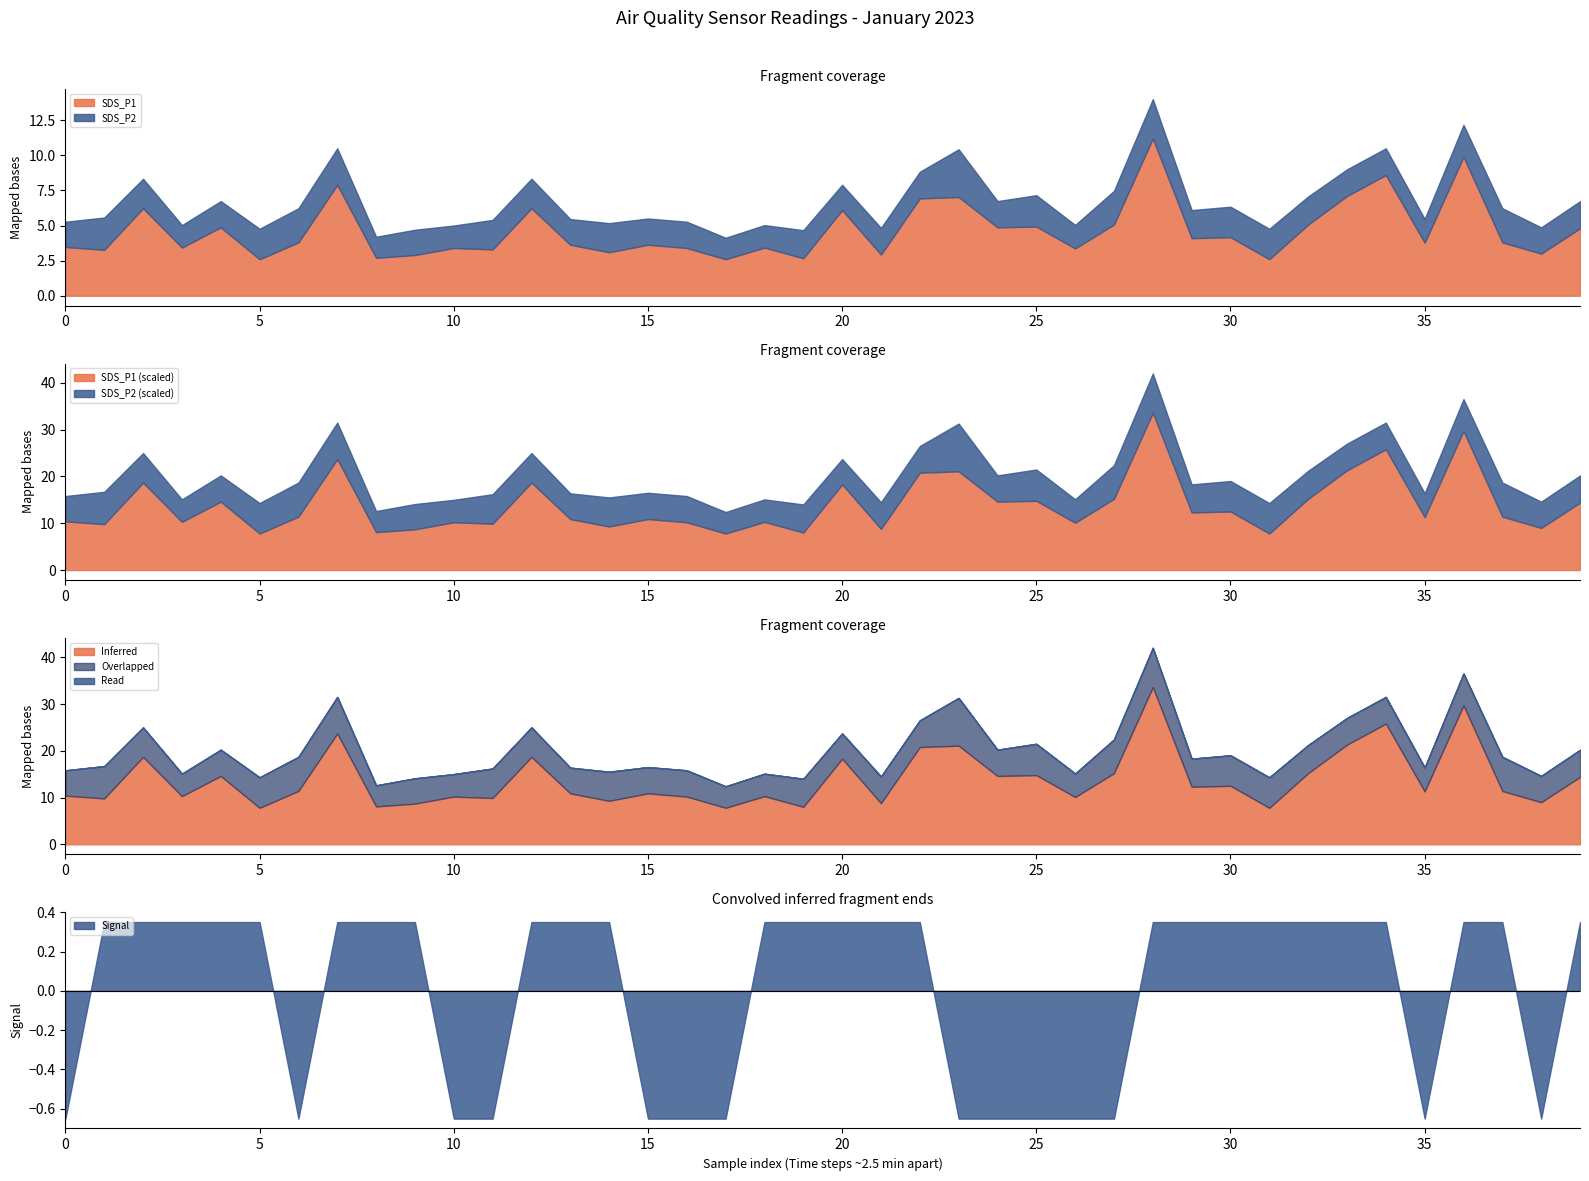

What is the minimum value for SDS_P1?

2.6